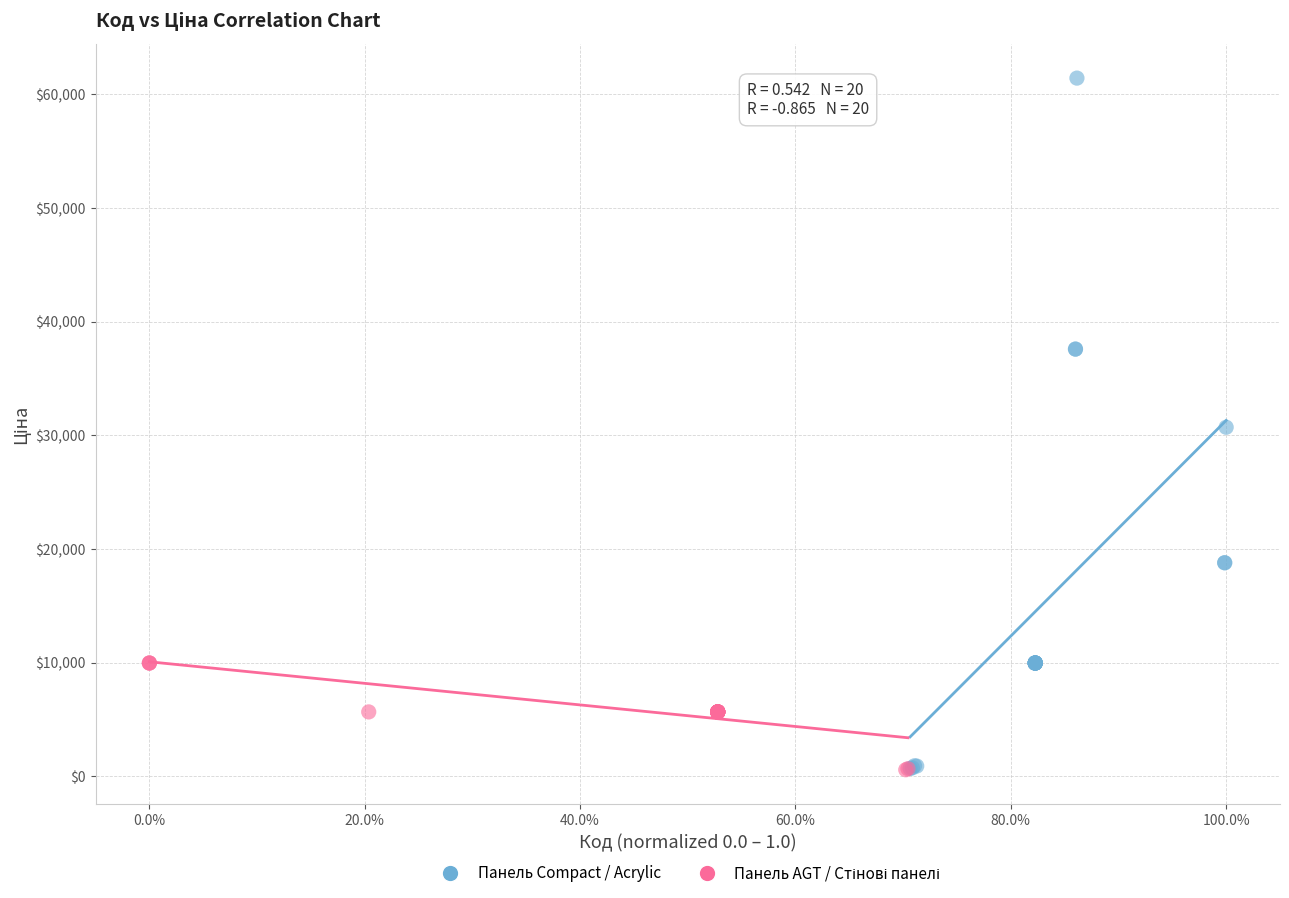

Which series reaches the maximum Y coordinate?

Панель Compact / Acrylic